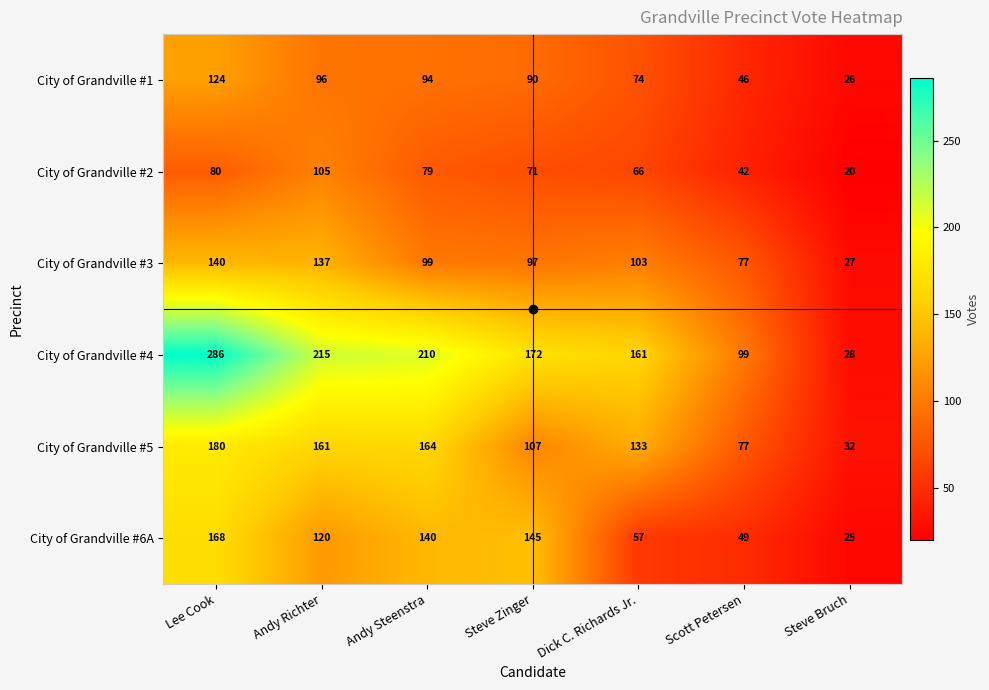

Where is City of Grandville #4 nearest to the value 157?

Dick C. Richards Jr.